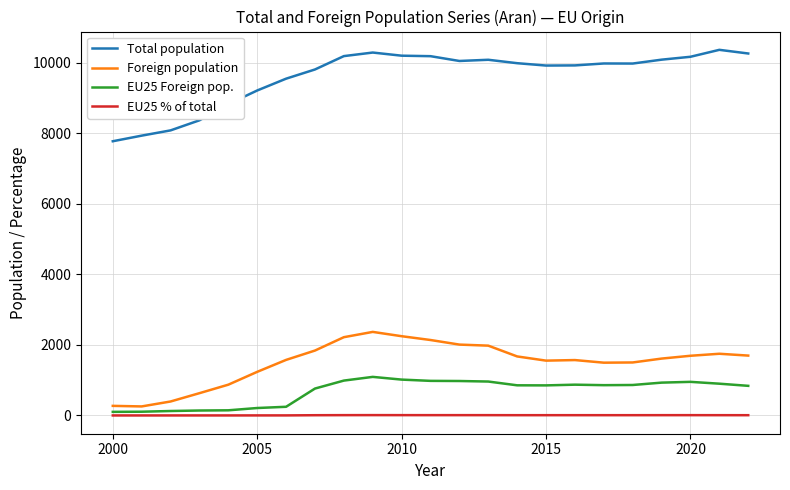

True or false: EU25 Foreign pop. and Total population intersect in this chart.

False